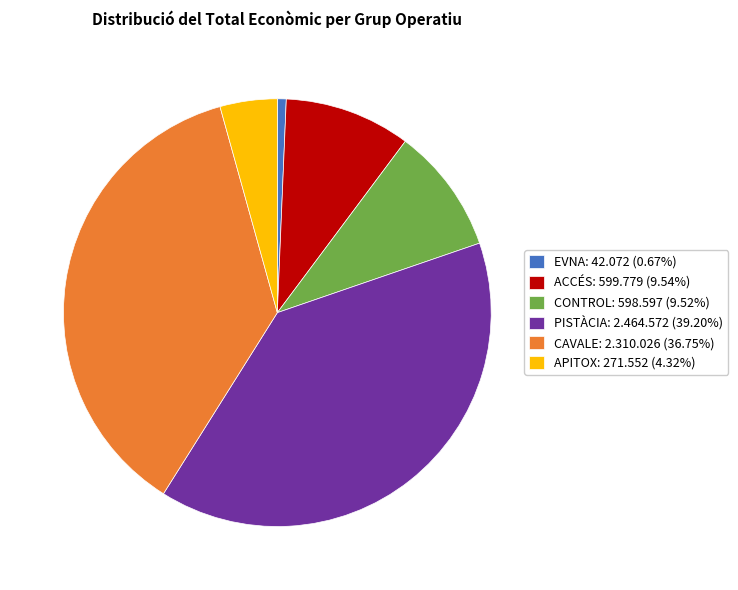

Does APITOX represent more than half of the total?

No